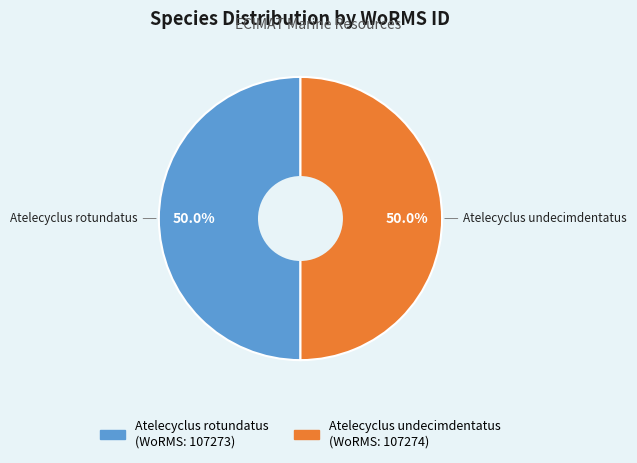

To the nearest percent, what percentage of the pie is Atelecyclus undecimdentatus?

50%